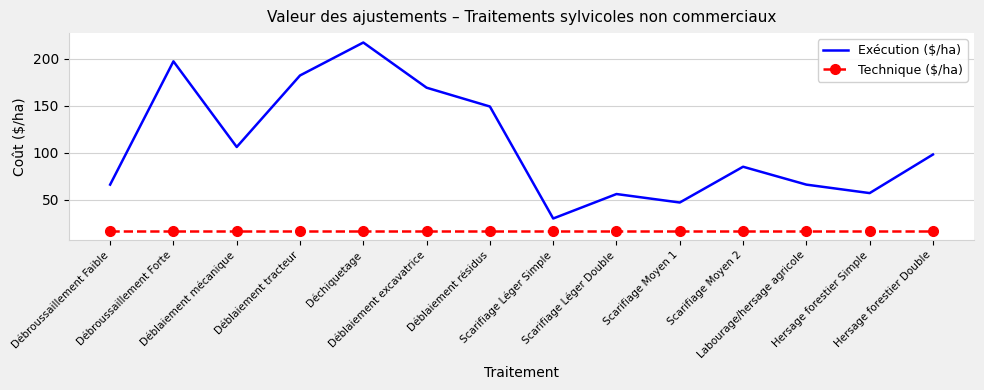

Reading right to left, what are all the values shown in this chart?

Exécution ($/ha): Hersage forestier Double=98	Hersage forestier Simple=57	Labourage/hersage agricole=66	Scarifiage Moyen 2=85	Scarifiage Moyen 1=47	Scarifiage Léger Double=56	Scarifiage Léger Simple=30	Déblaiement résidus=149	Déblaiement excavatrice=169	Déchiquetage=217	Déblaiement tracteur=182	Déblaiement mécanique=106	Débroussaillement Forte=197	Débroussaillement Faible=66
Technique ($/ha): Hersage forestier Double=17	Hersage forestier Simple=17	Labourage/hersage agricole=17	Scarifiage Moyen 2=17	Scarifiage Moyen 1=17	Scarifiage Léger Double=17	Scarifiage Léger Simple=17	Déblaiement résidus=17	Déblaiement excavatrice=17	Déchiquetage=17	Déblaiement tracteur=17	Déblaiement mécanique=17	Débroussaillement Forte=17	Débroussaillement Faible=17